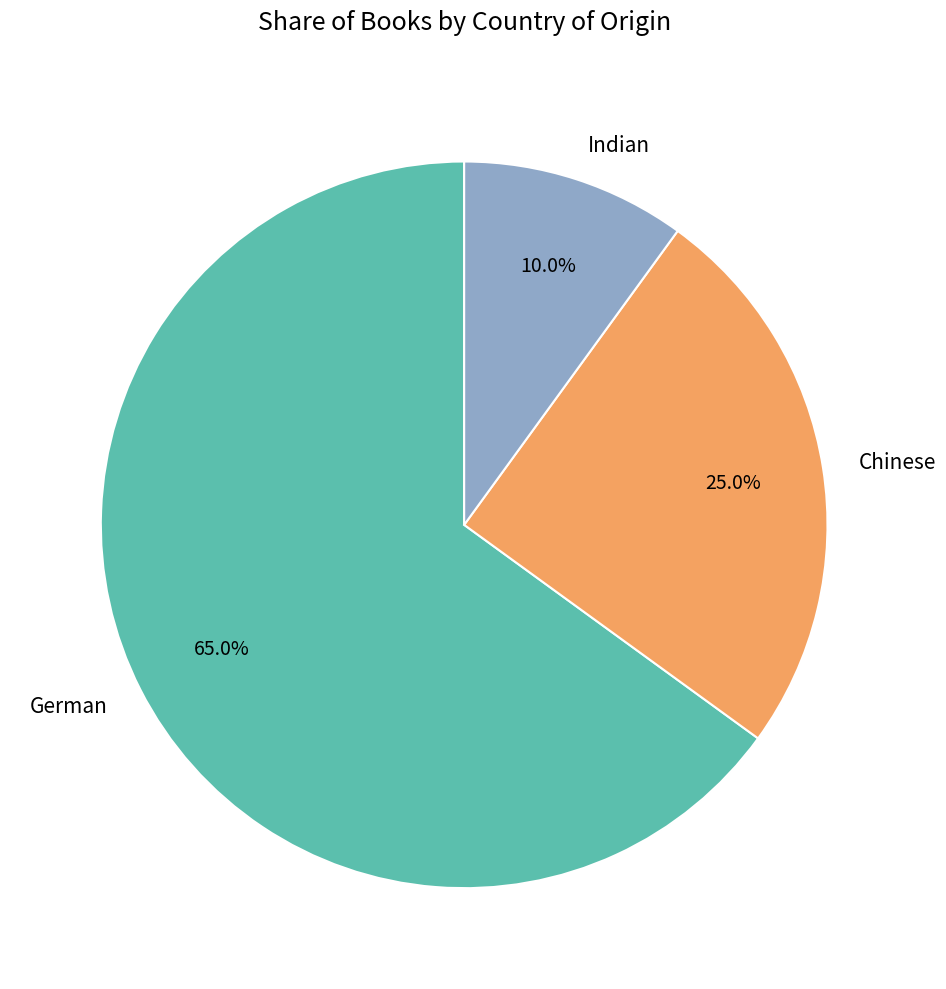

Combined, what portion of the pie is Chinese and Indian?

35.0%